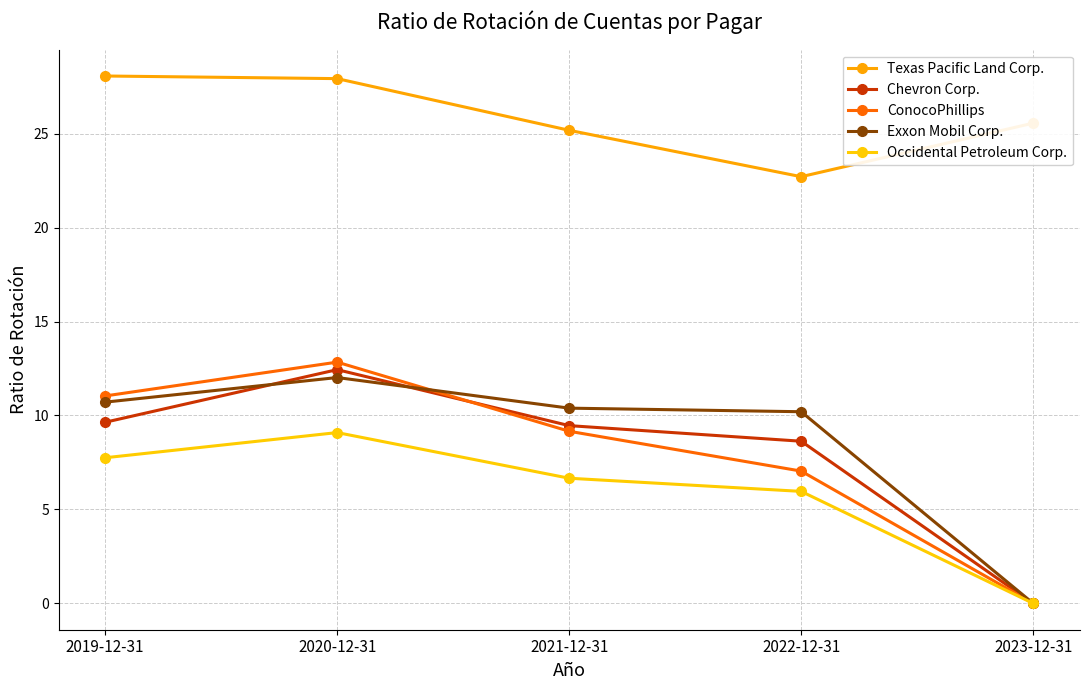

The value of Occidental Petroleum Corp. at 2021-12-31 is 6.7. True or false?

True